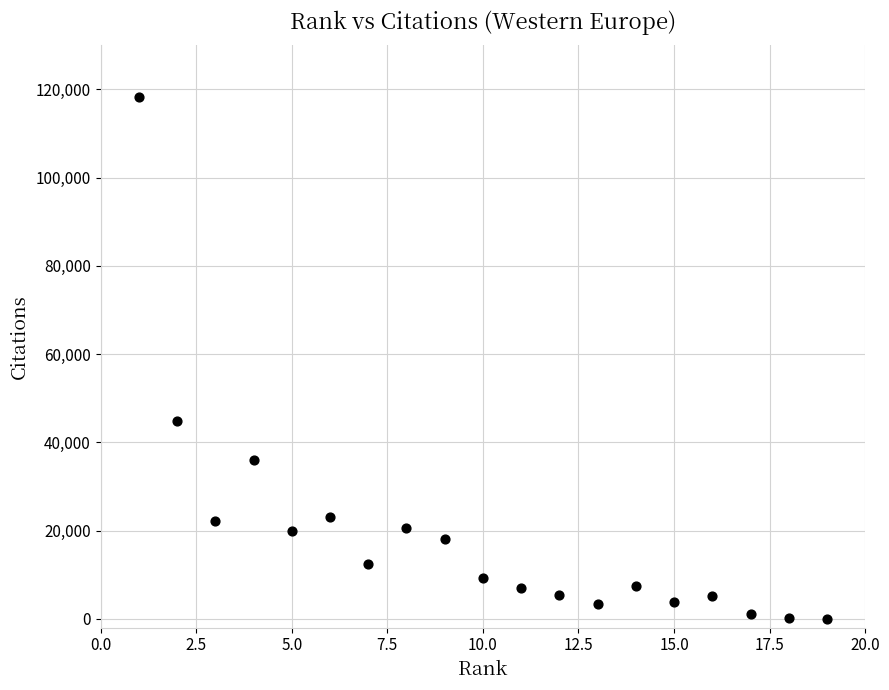

What Y value in the scatter plot is closest to 59140?

44853